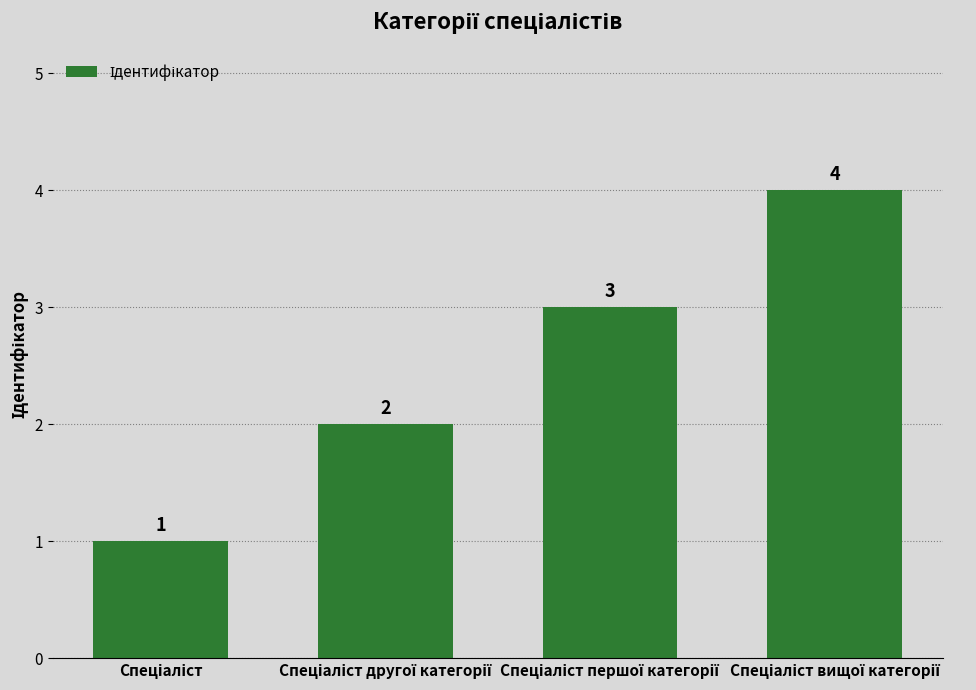

What is the sum of all values?

10